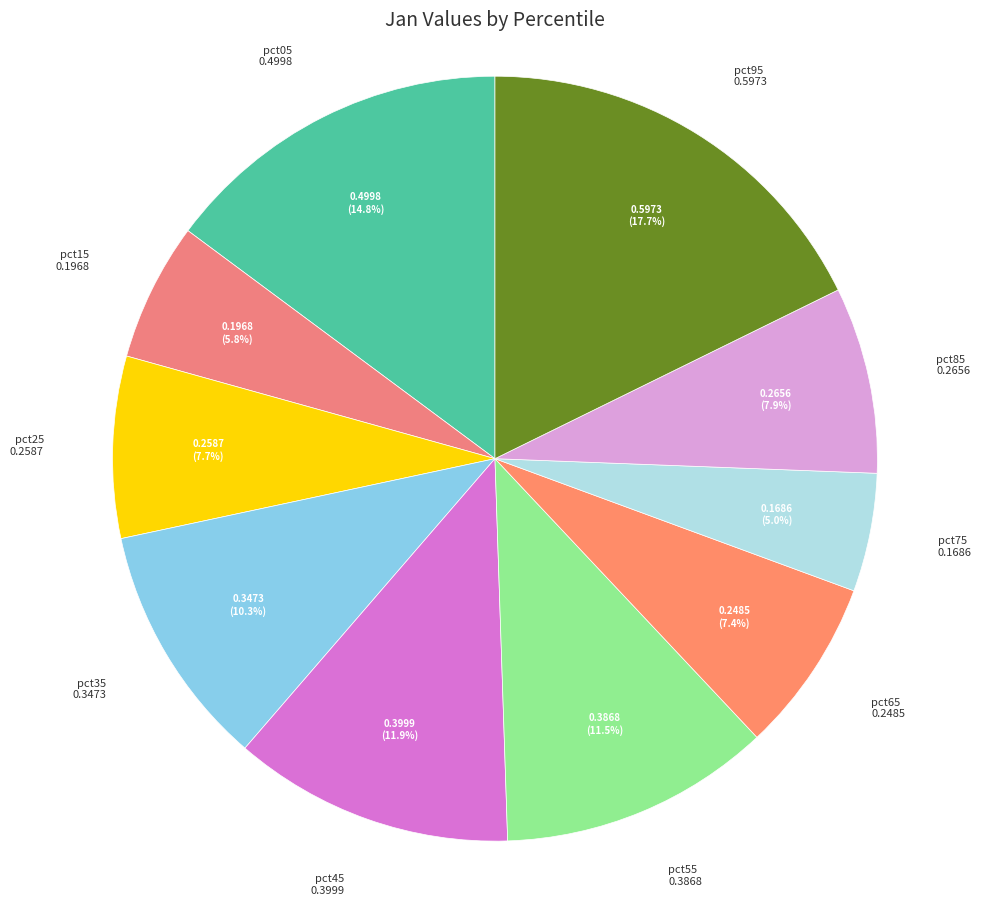

What portion of the pie excludes pct95?

82.3%